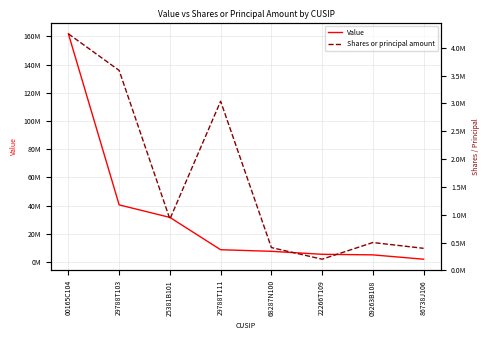

Where is Shares or principal amount nearest to the value 2225733?

29788T111